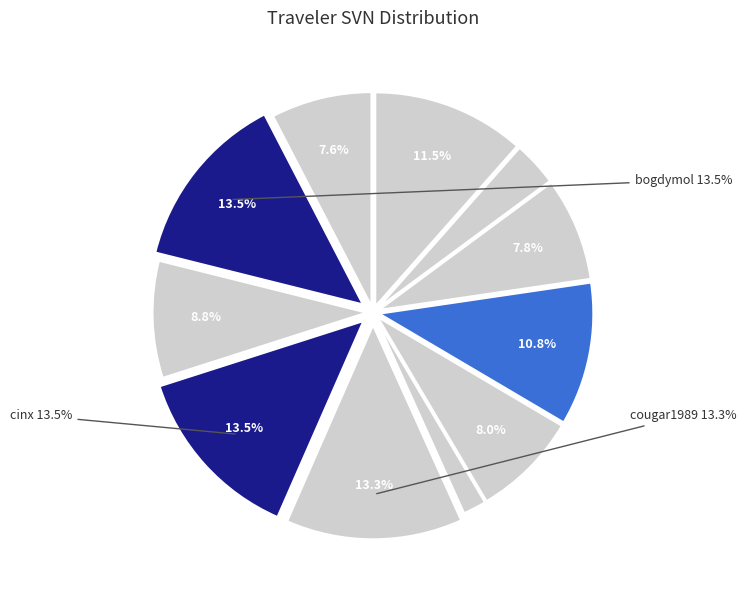

The panda80 slice represents 1% of the pie. True or false?

False